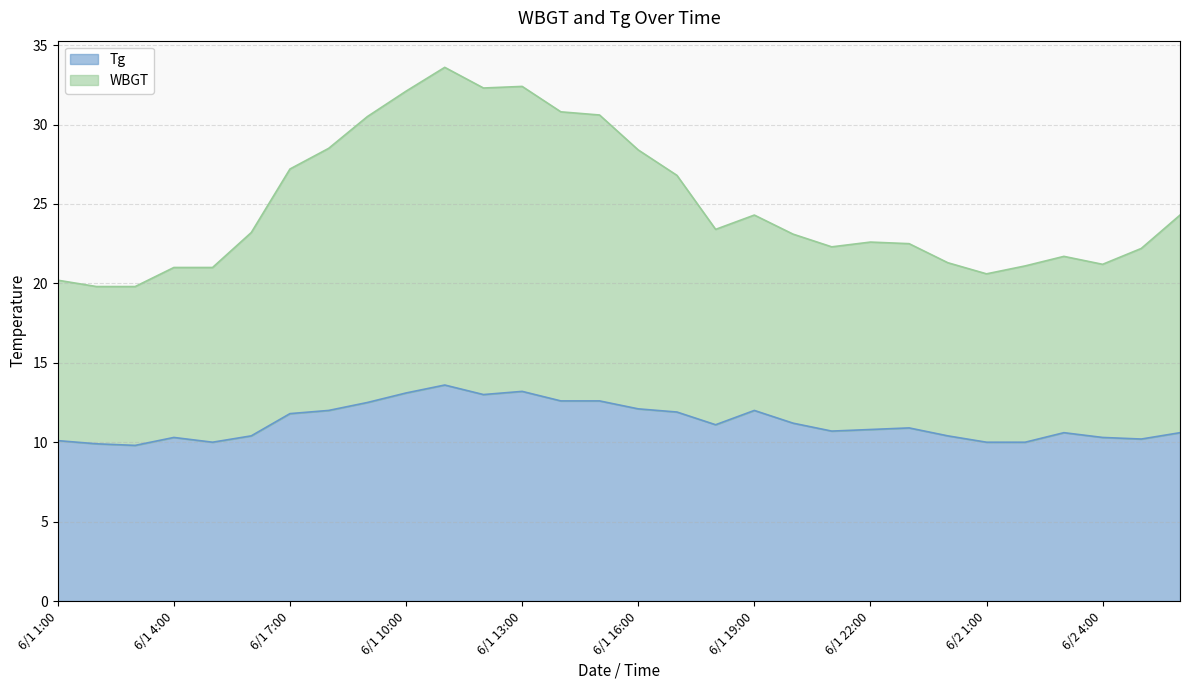

True or false: WBGT and Tg cross at least once.

False